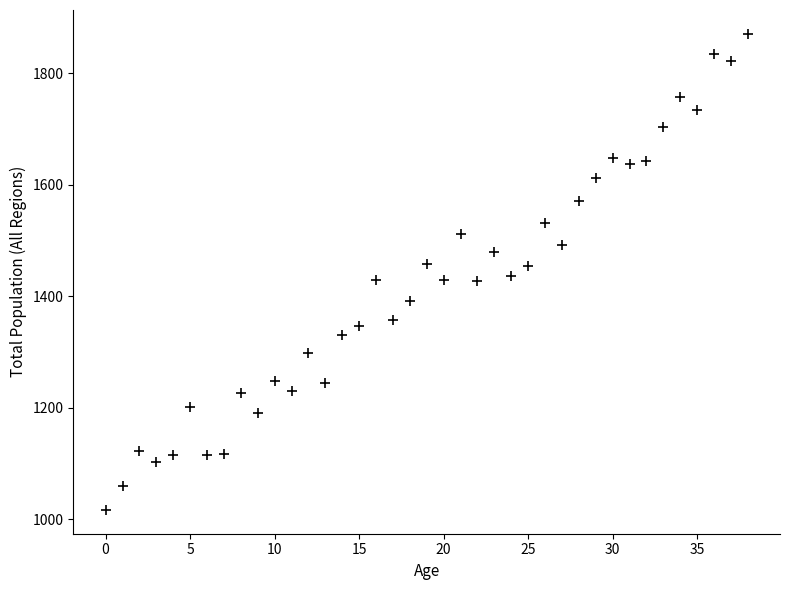

What is the range of Y values (max minus min)?

854